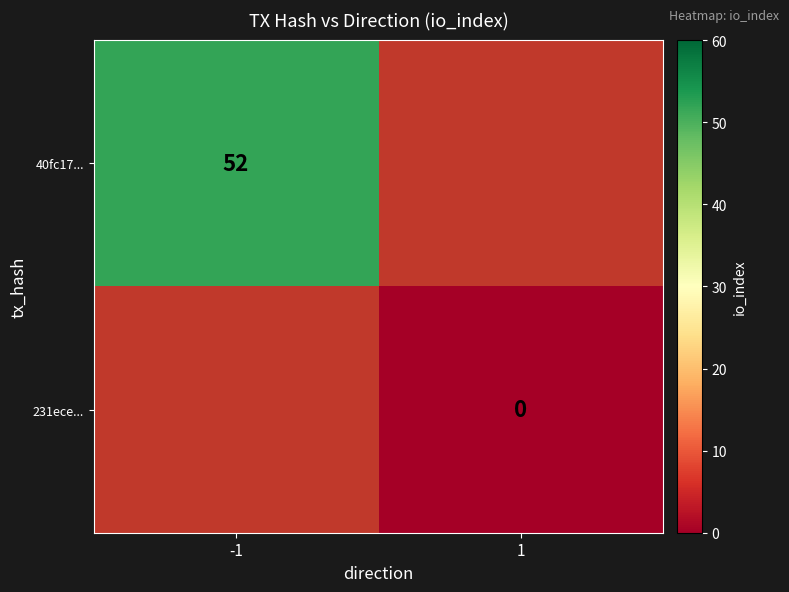

True or false: 40fc17... has a value of 14 at -1.

False